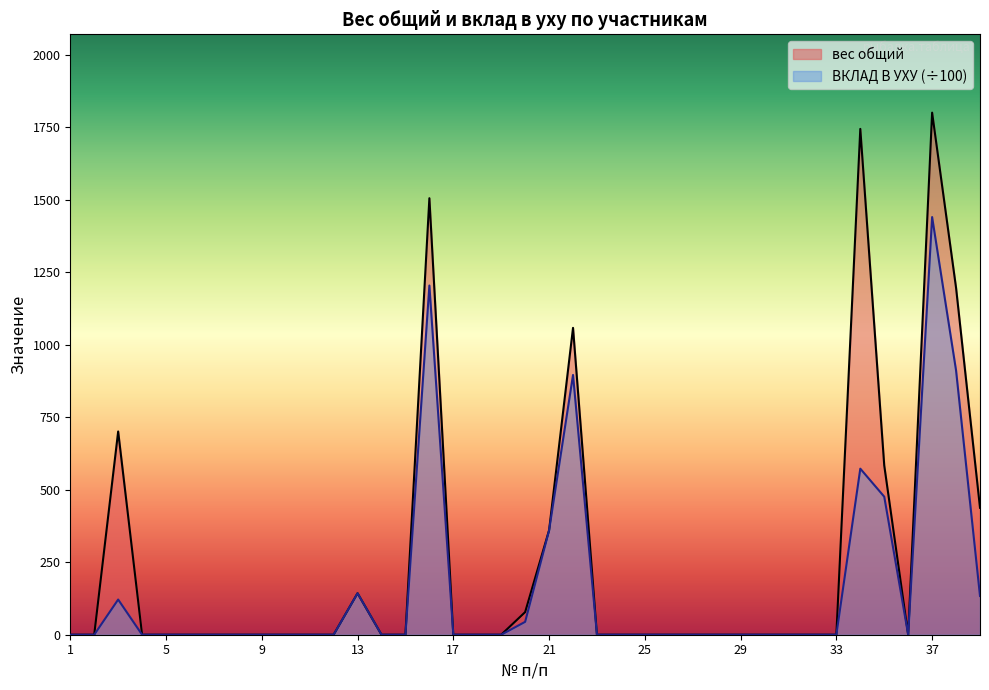

Which has a higher value, 14 or 25?

14